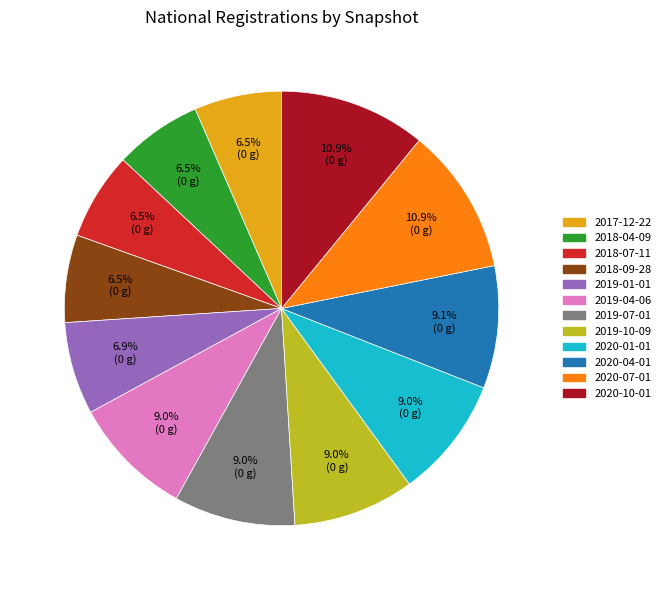

Does 2020-07-01 represent more than half of the total?

No